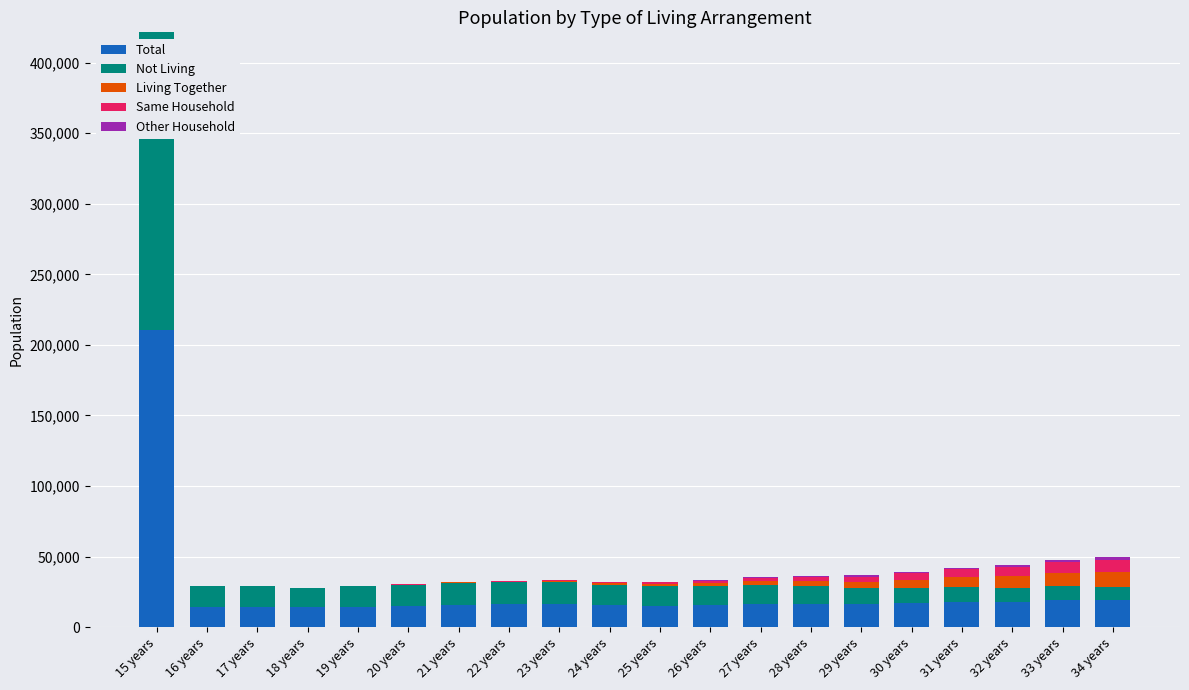

At which category is the sum across all series the highest?

15 years